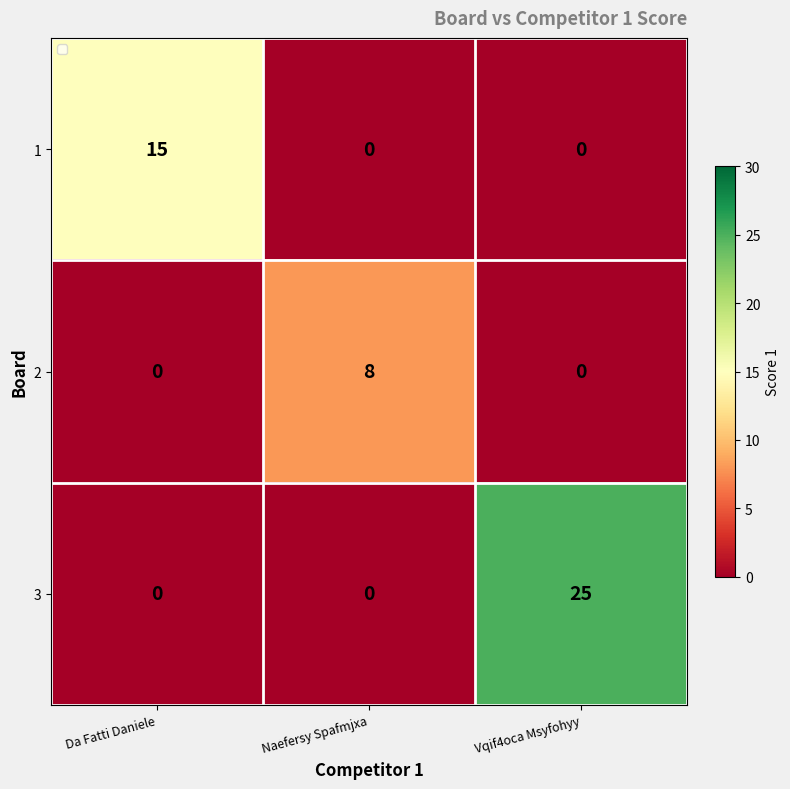

How many series are shown in this chart?

3